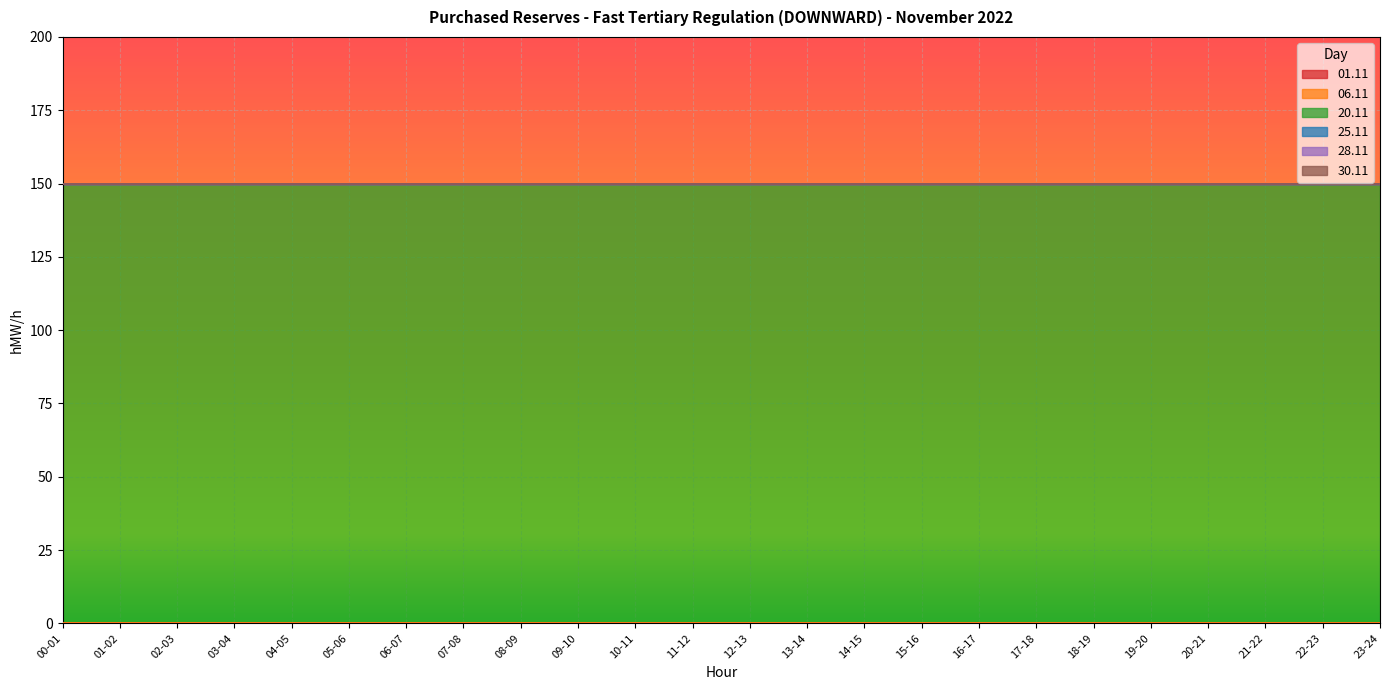

What is the label of the 17th point from the right?

07-08